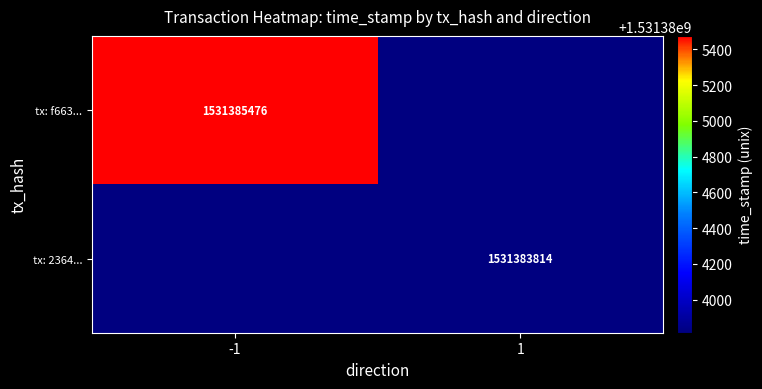

The value of tx: 2364... at 1 is 460773353. True or false?

False